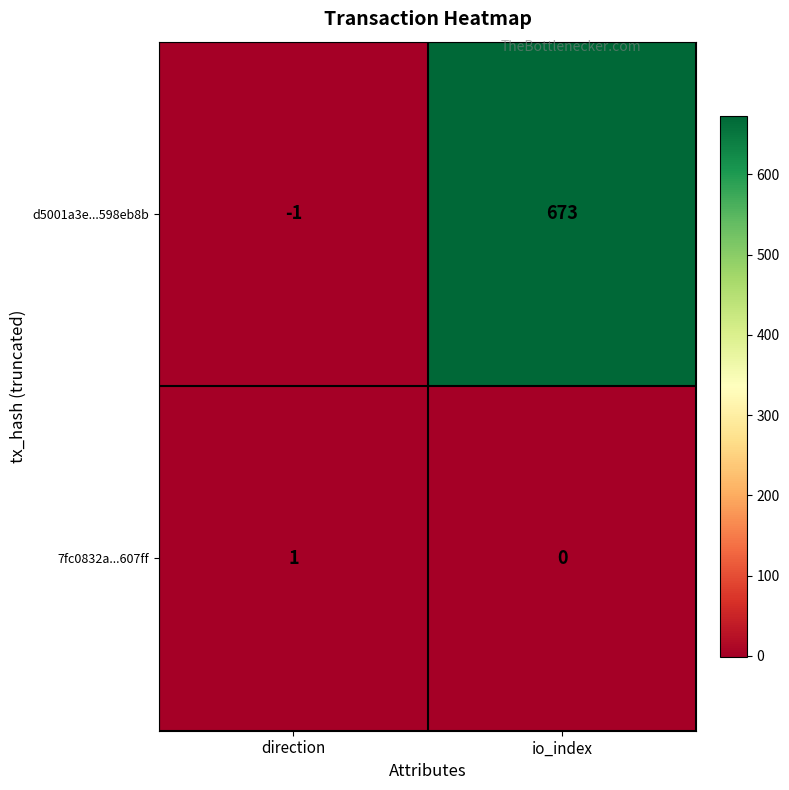

Which category has the highest value across all series?

io_index